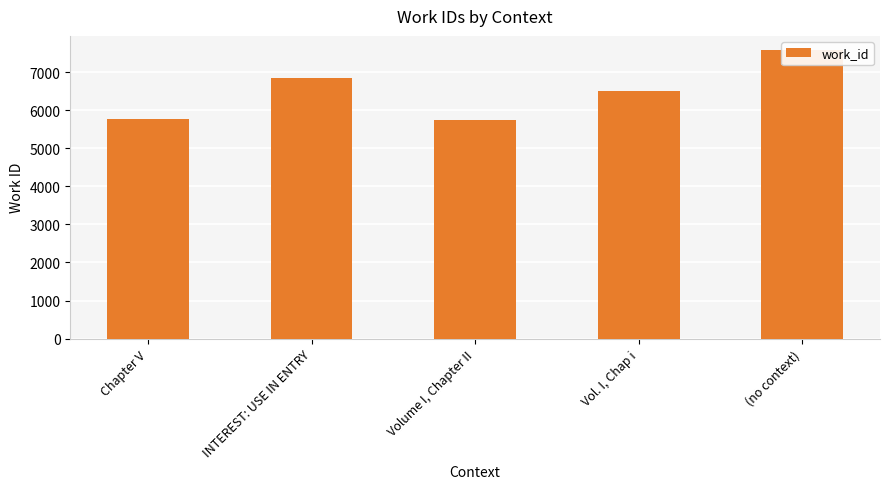

At which category does the chart reach its minimum across all series?

Volume I, Chapter II